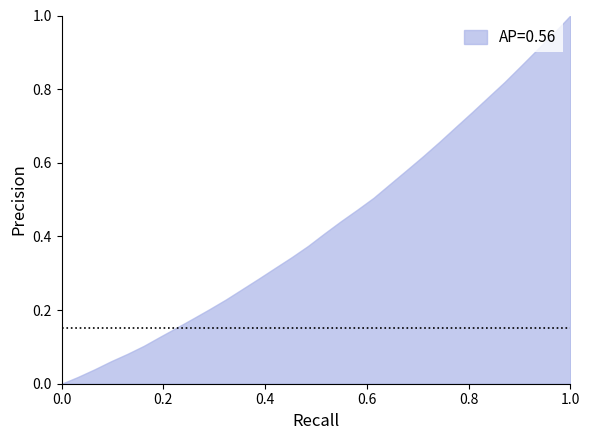

What is the maximum value shown in the chart?

1.0